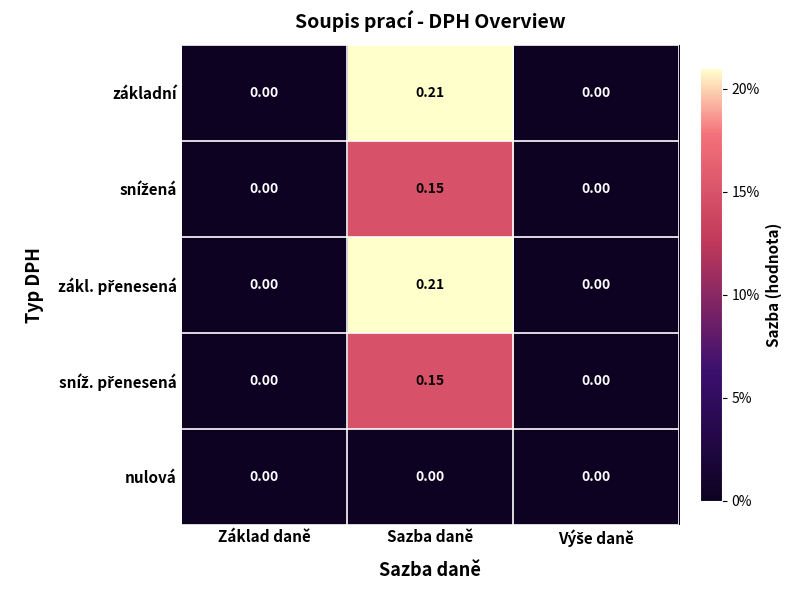

At which category is the sum across all series the highest?

Sazba daně